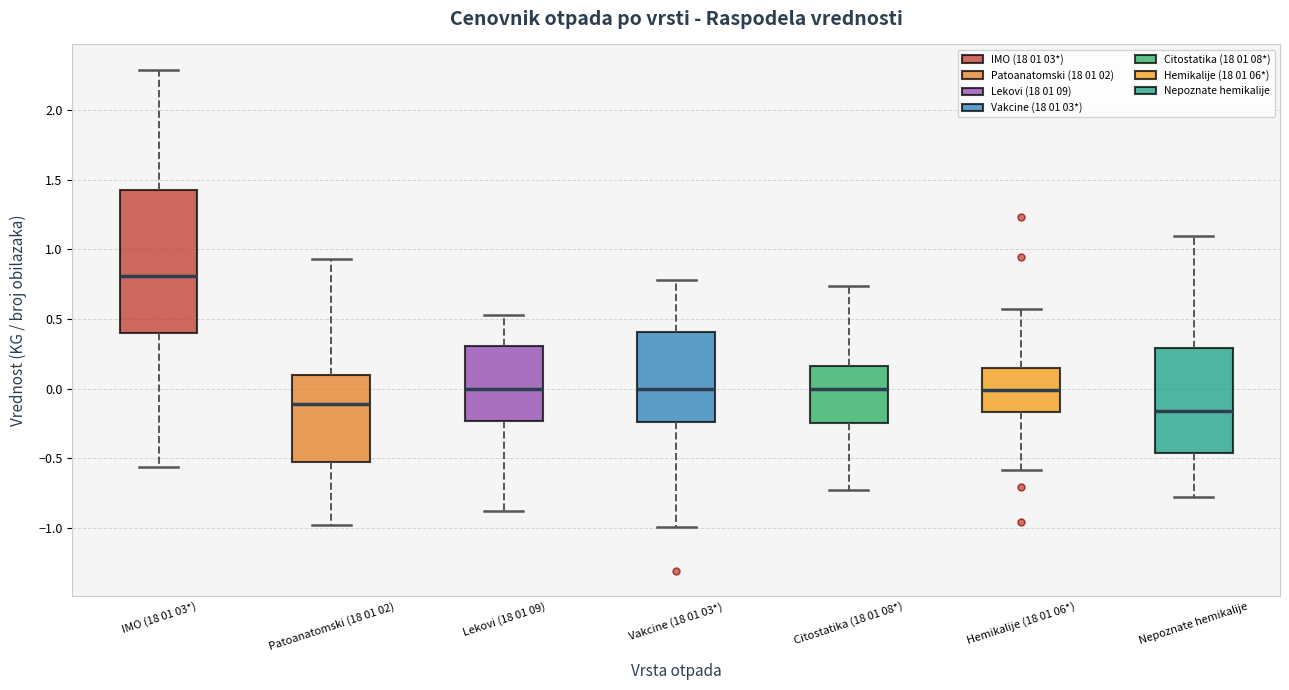

Where does the upper whisker of the box for Patoanatomski (18 01 02) end on the y-axis? The values are not printed on the chart, so give them approximately, as read against the axis.

0.95